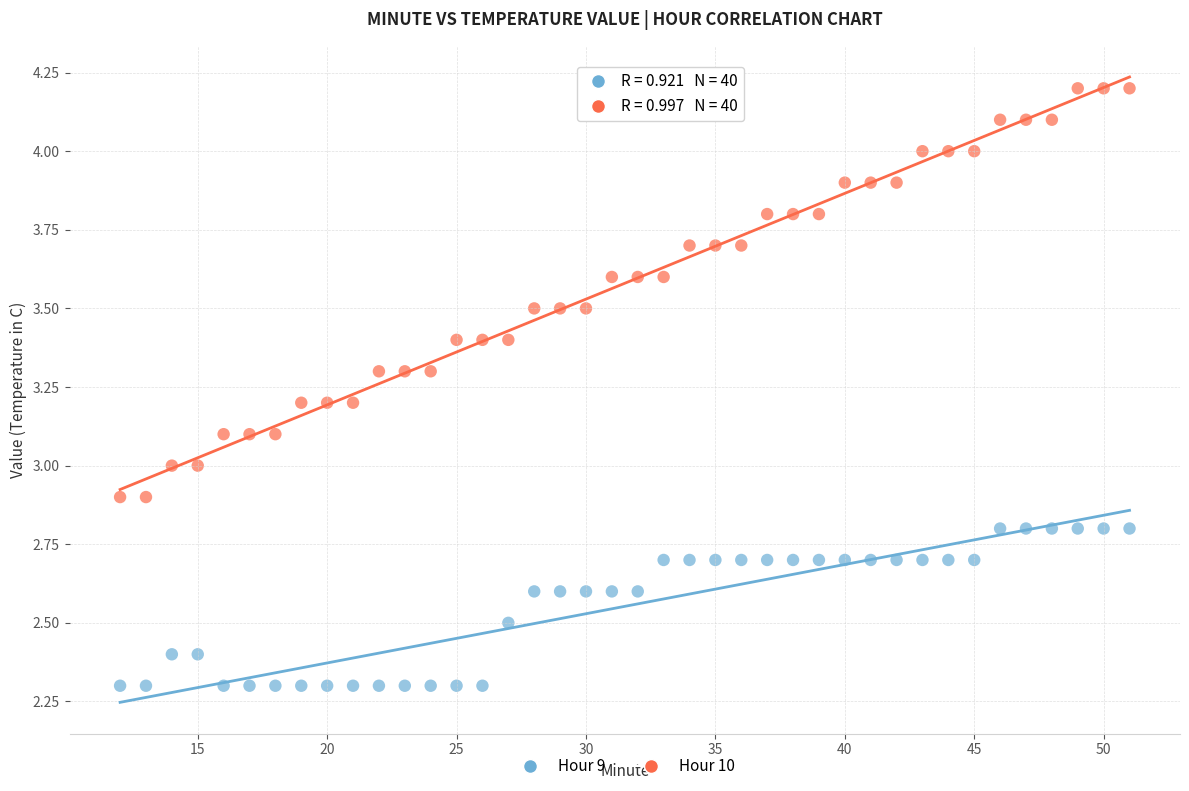

What is the X range (max minus min) for the scatter plot?

39.0